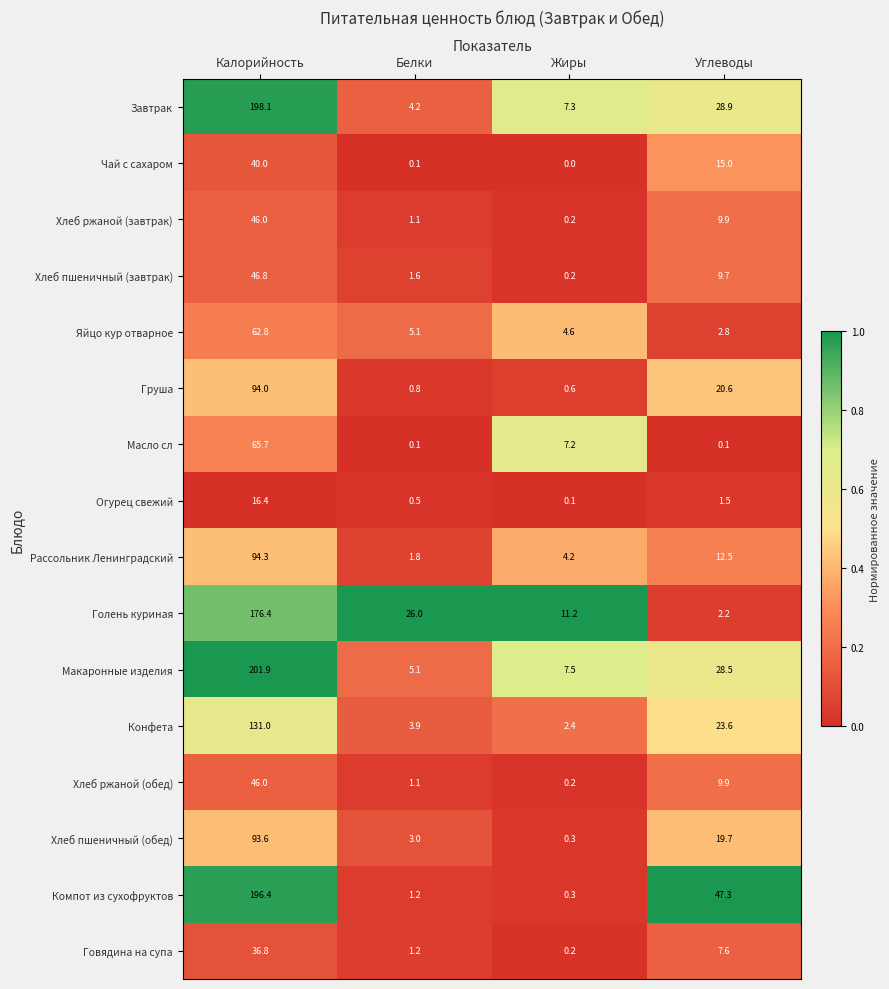

What is the total value across all series at Калорийность?

1546.2